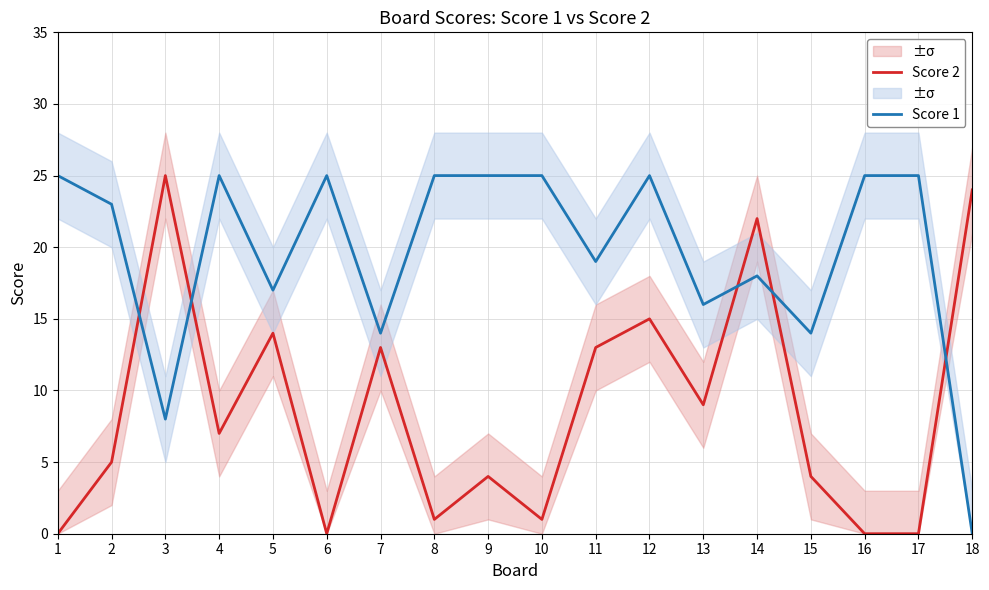

How many values in the Score 1 series are below 25?

9